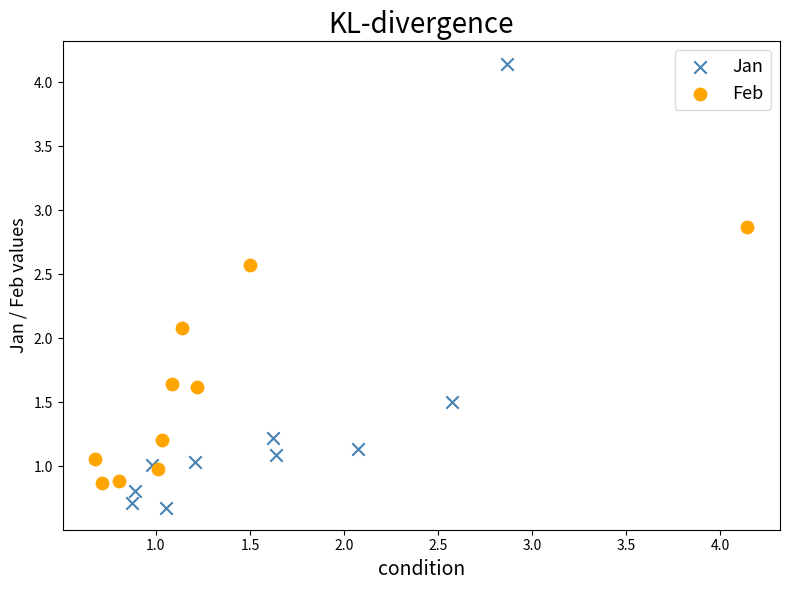

Which series contains the highest Y value?

Jan